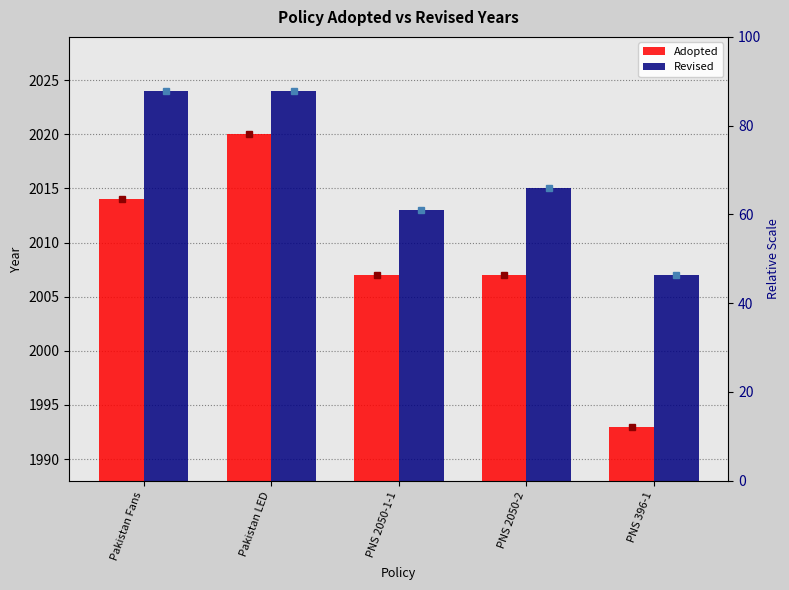

Are the bars grouped side by side (vs. stacked)?

Yes